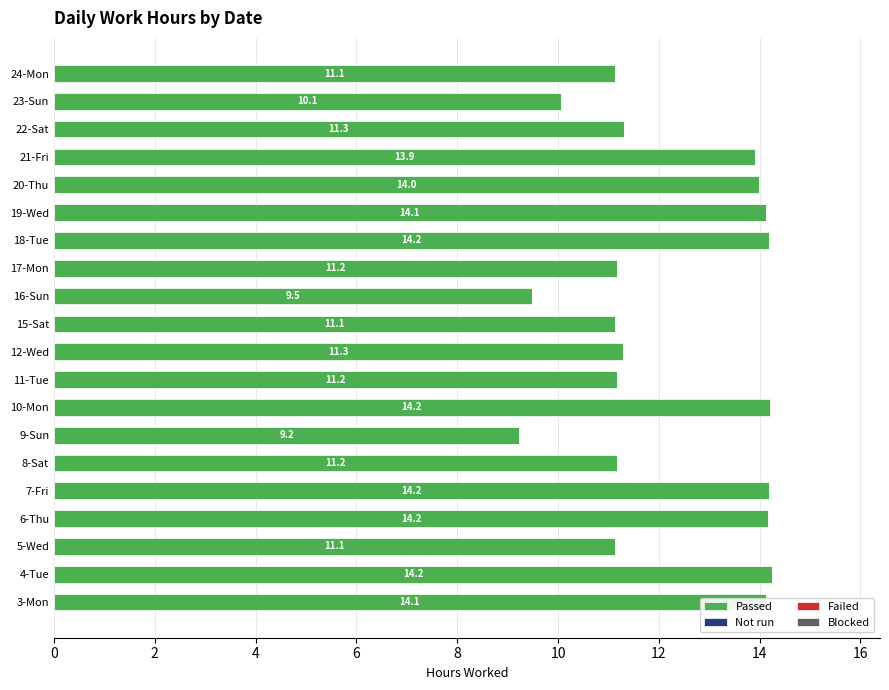

Is it true that the value at 12-Wed is 11.3?

True